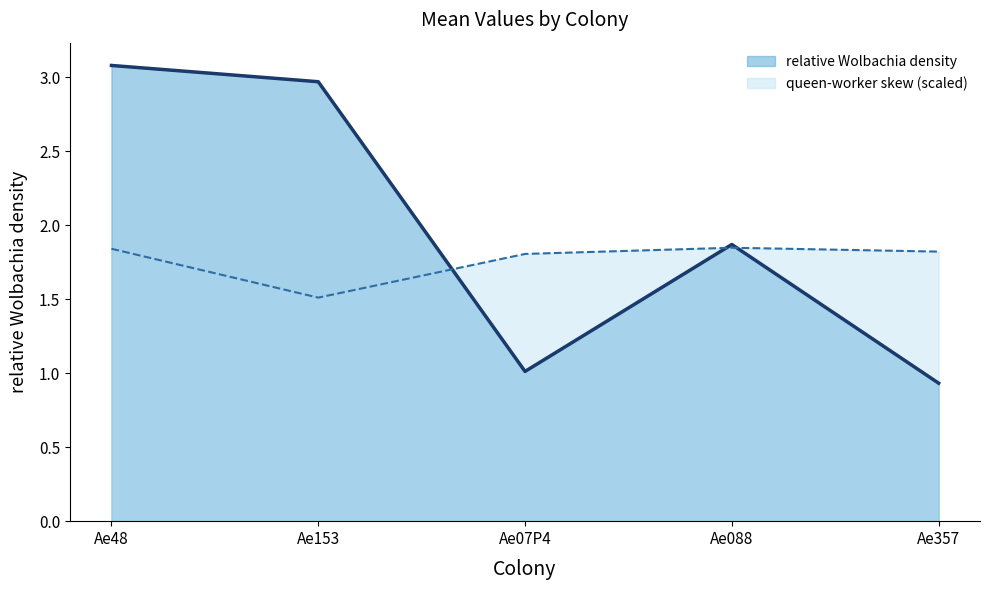

What position from the right is Ae07P4?

3